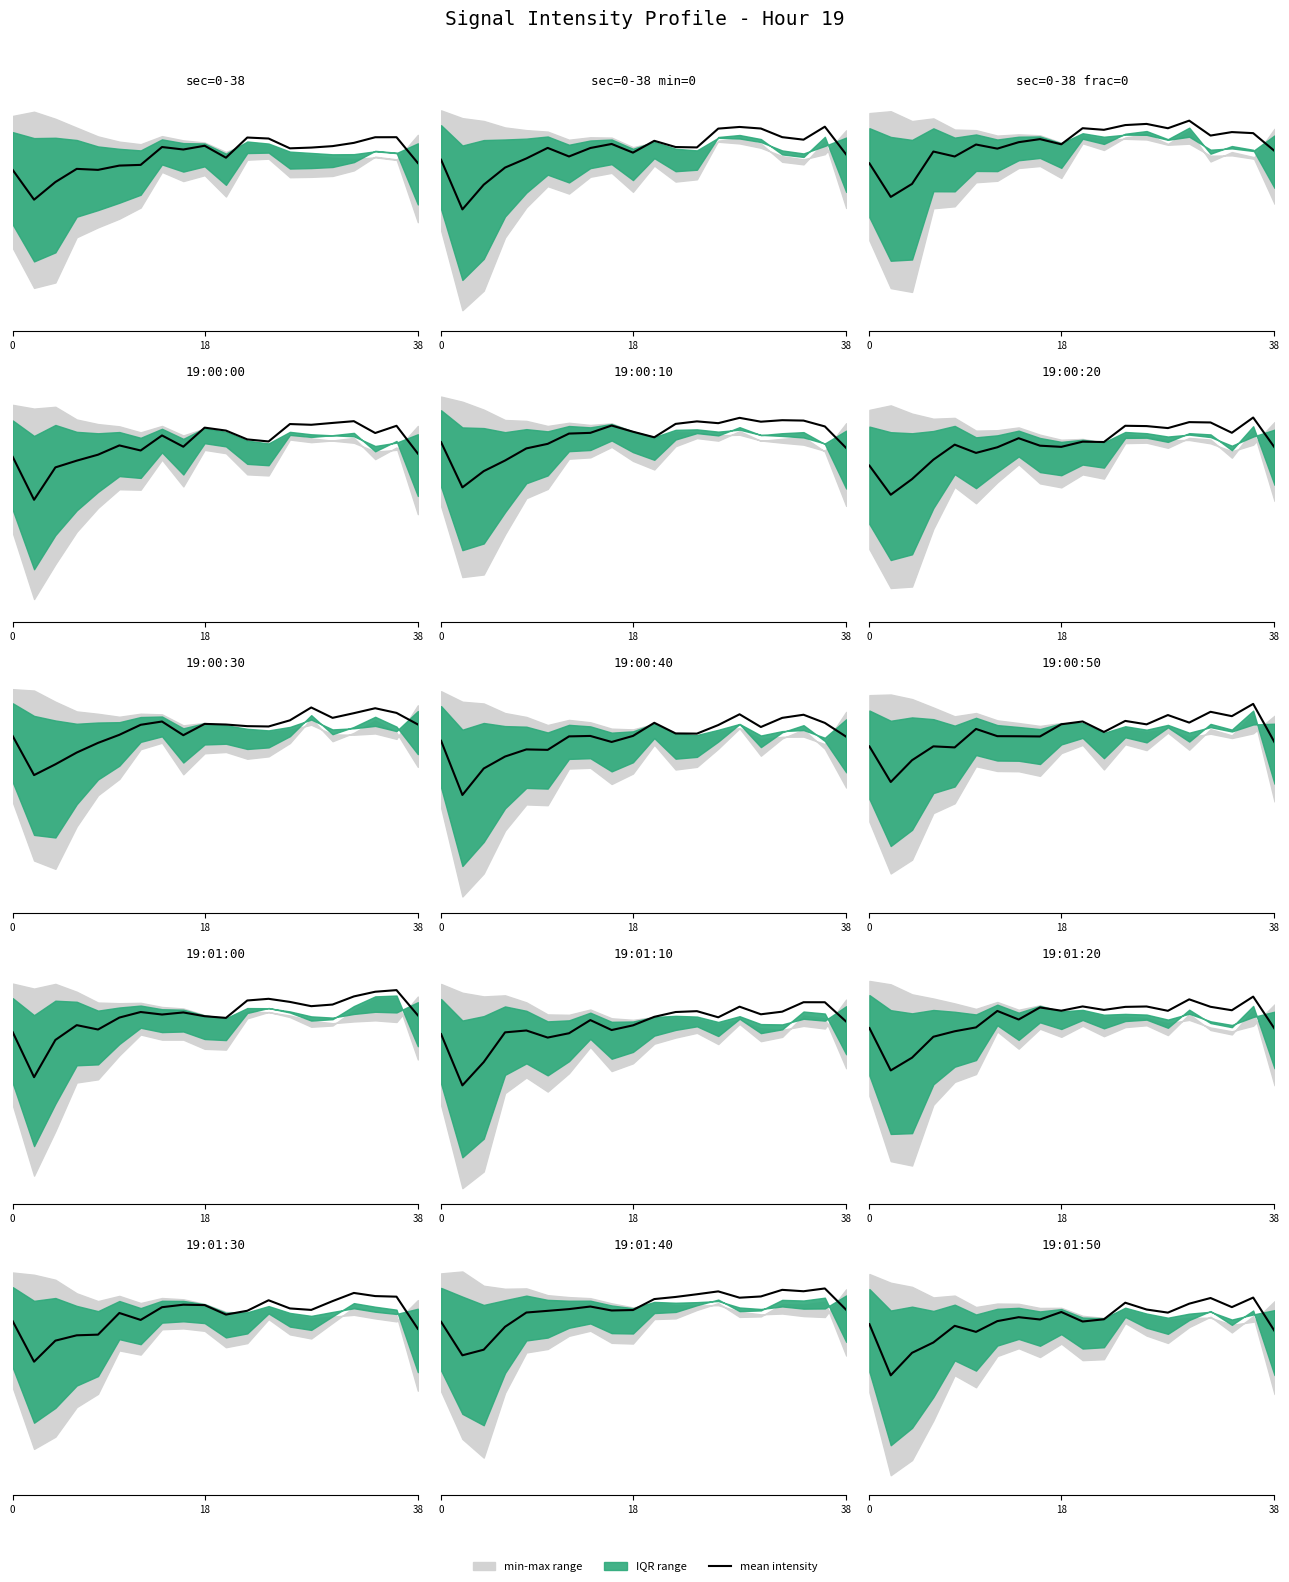

The chart shows a value of -188.3 at 18. True or false?

False